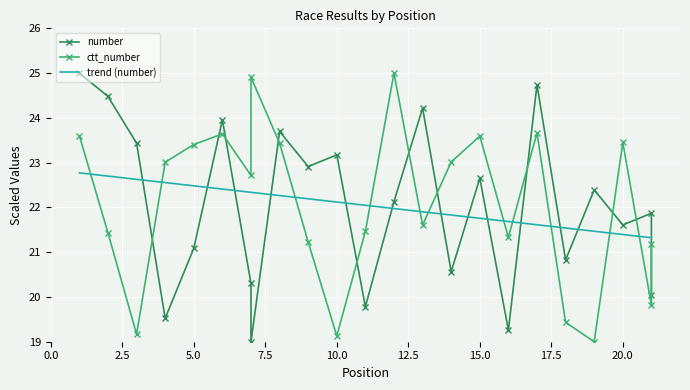

Count the number of categories in the chart.

23